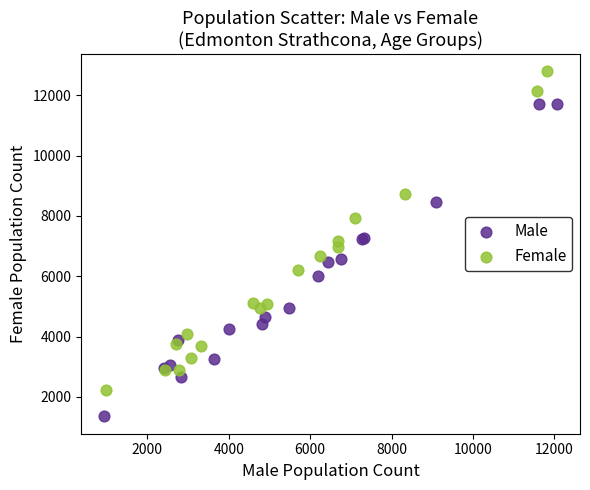

Which series has the widest spread of Y values?

Female